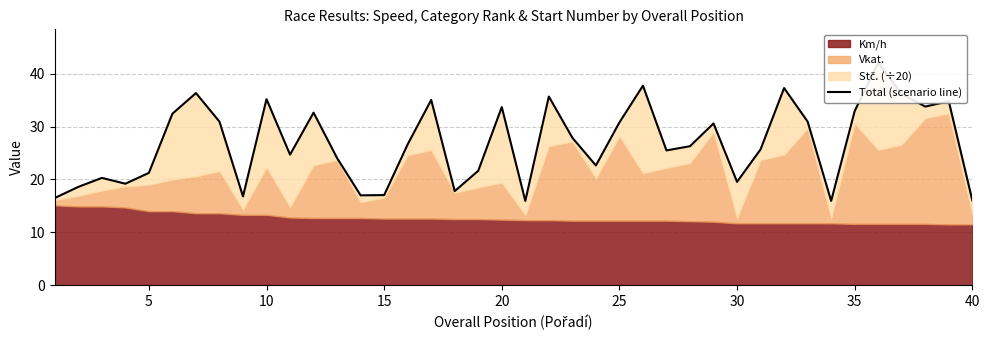

What is the minimum value shown in the chart?

15.9